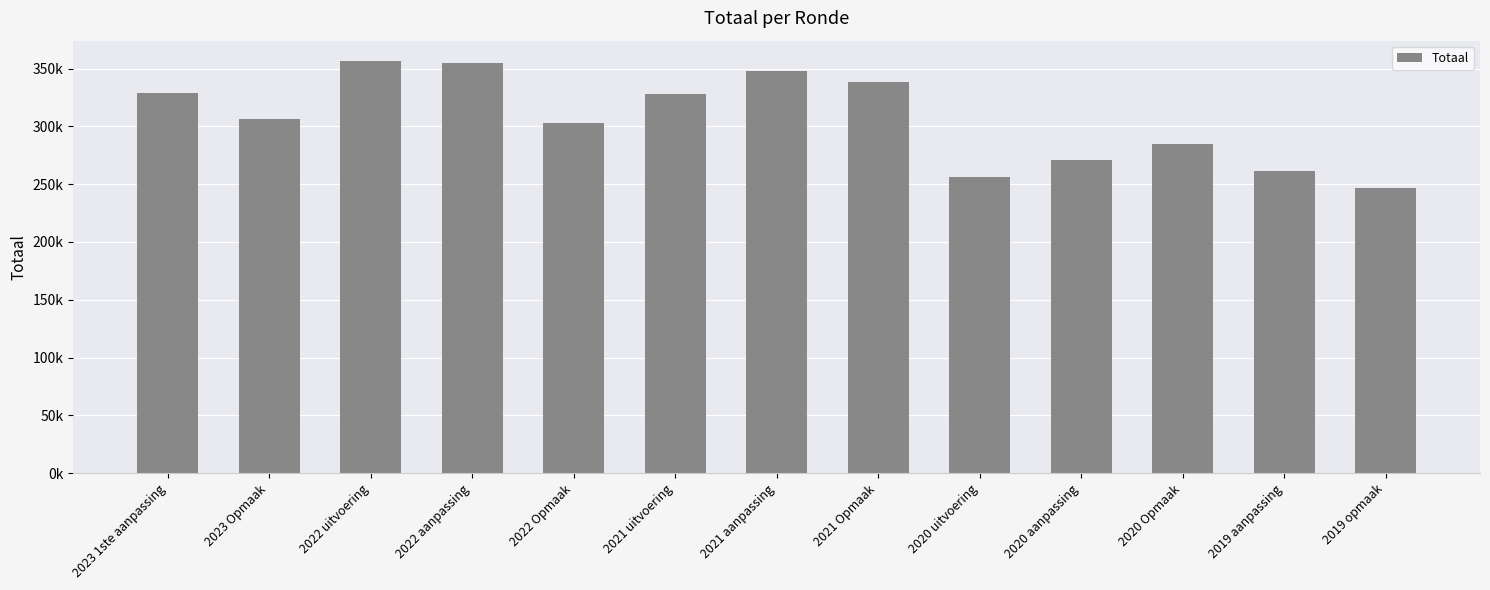

List the labels in order of value, smallest first.

2019 opmaak, 2020 uitvoering, 2019 aanpassing, 2020 aanpassing, 2020 Opmaak, 2022 Opmaak, 2023 Opmaak, 2021 uitvoering, 2023 1ste aanpassing, 2021 Opmaak, 2021 aanpassing, 2022 aanpassing, 2022 uitvoering